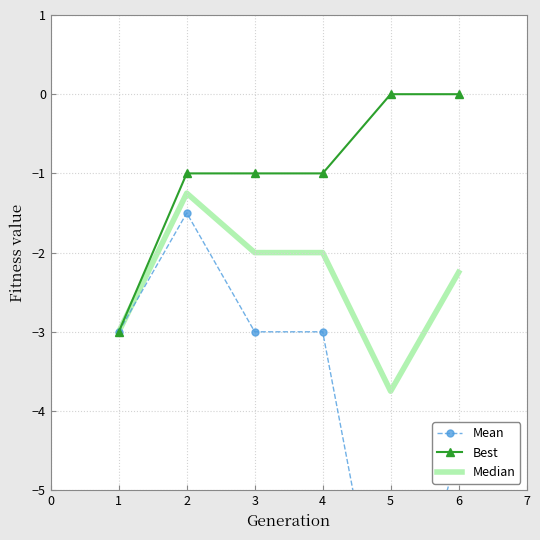

List the series in order of their overall mean, lowest first.

Mean, Median, Best